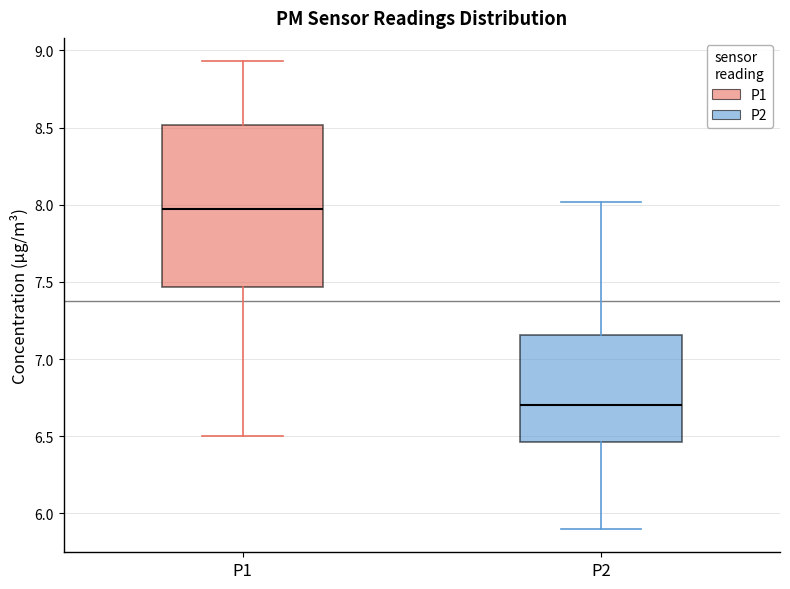

Where is the upper edge of the box for P1 on the y-axis? The values are not printed on the chart, so give them approximately, as read against the axis.

8.50